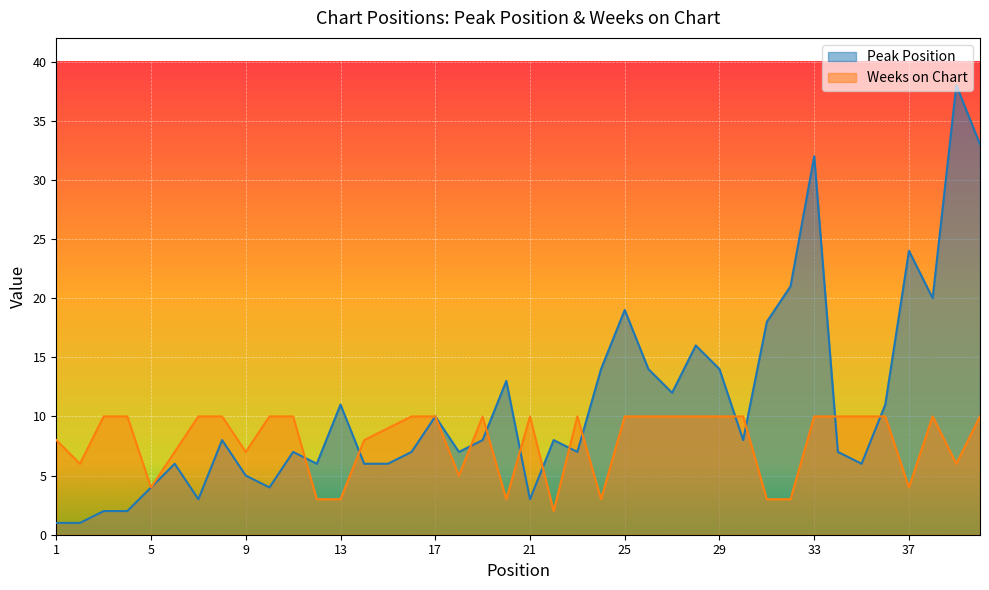

At which category does Weeks on Chart reach its first local peak?

19